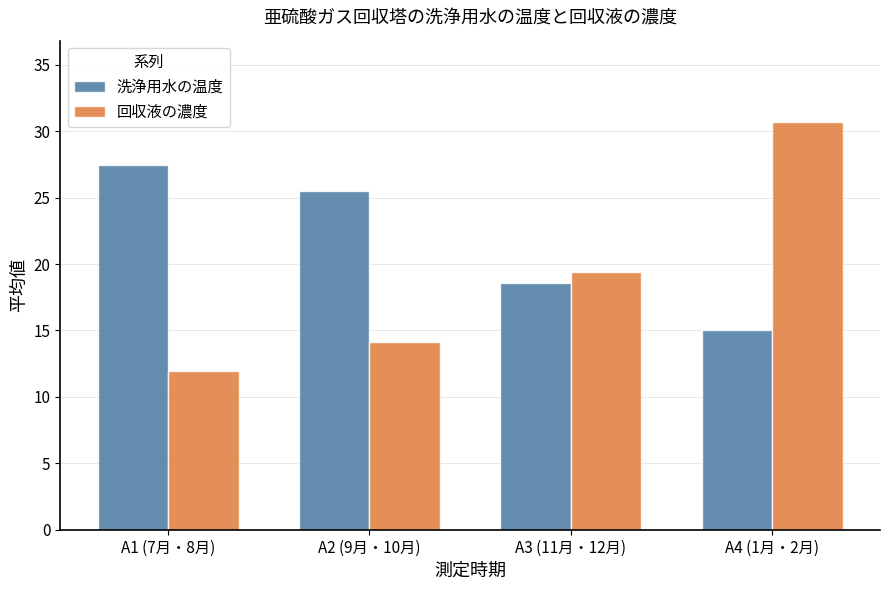

Which series has the widest spread of values?

回収液の濃度